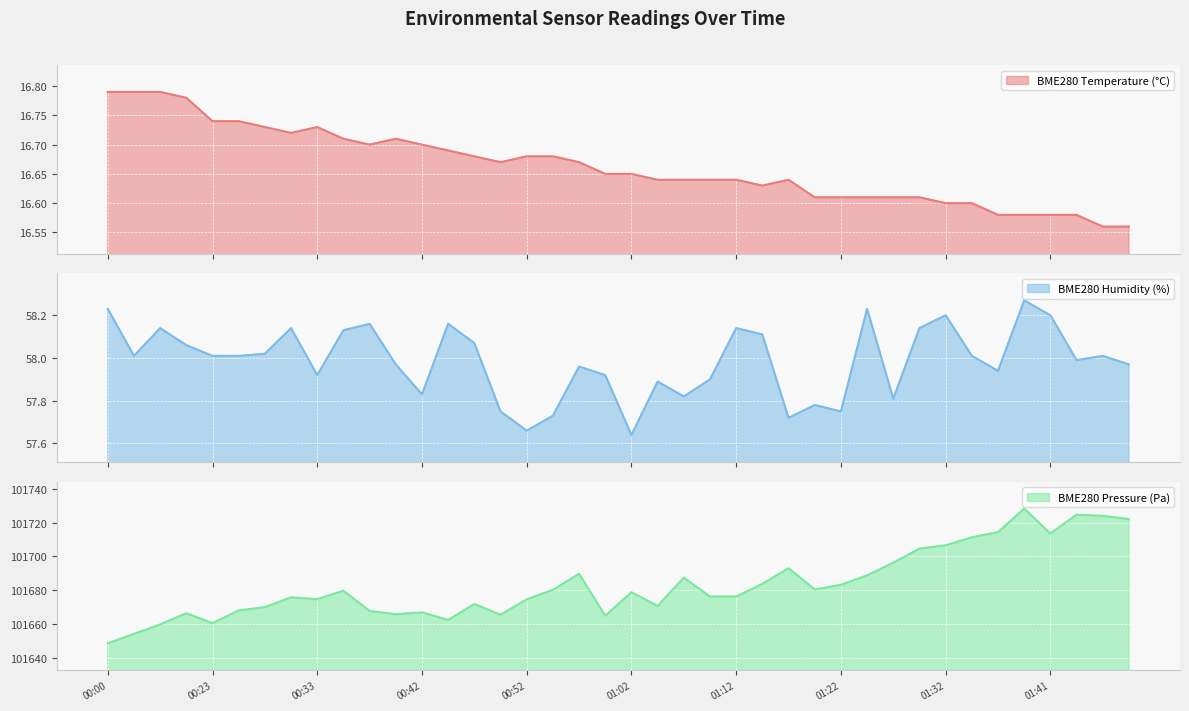

What is the sum of the BME280_temperature values at 00:30 and 01:24?

33.3